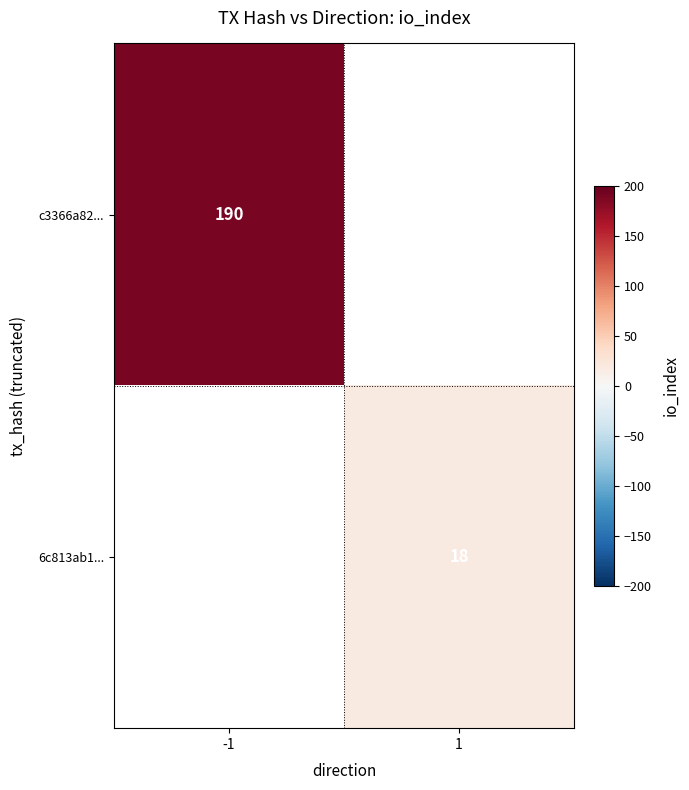

The 6c813ab1... series shows 18 at 1. True or false?

True